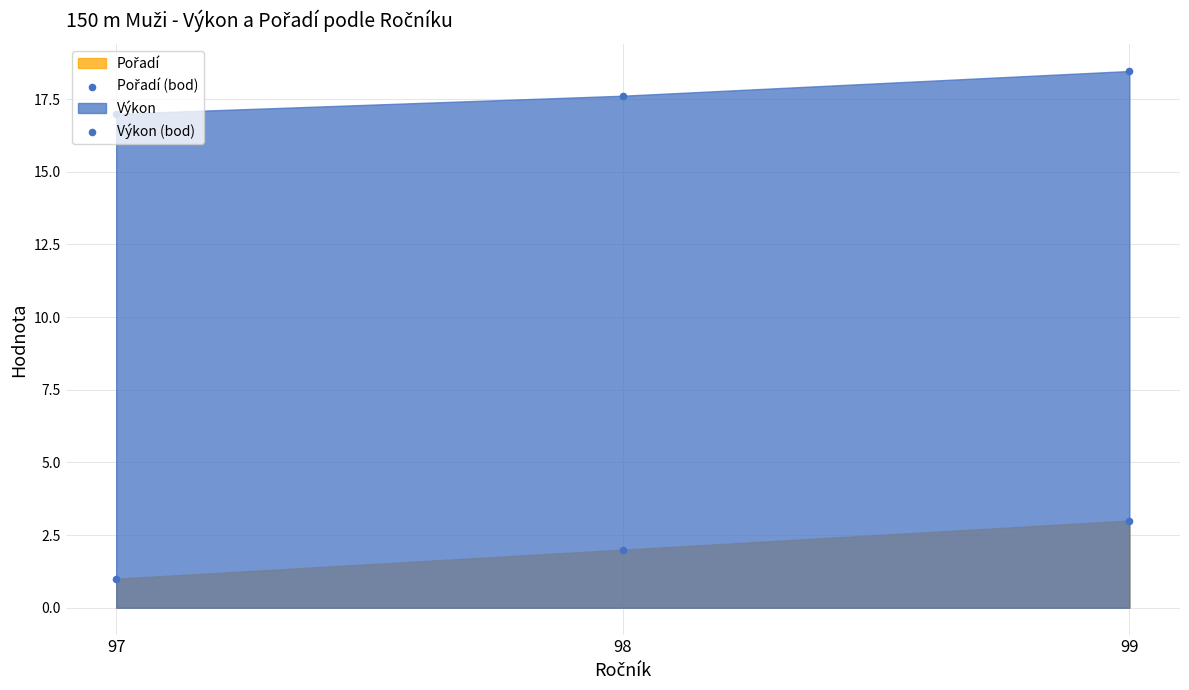

At how many categories does at least one series exceed 5?

3